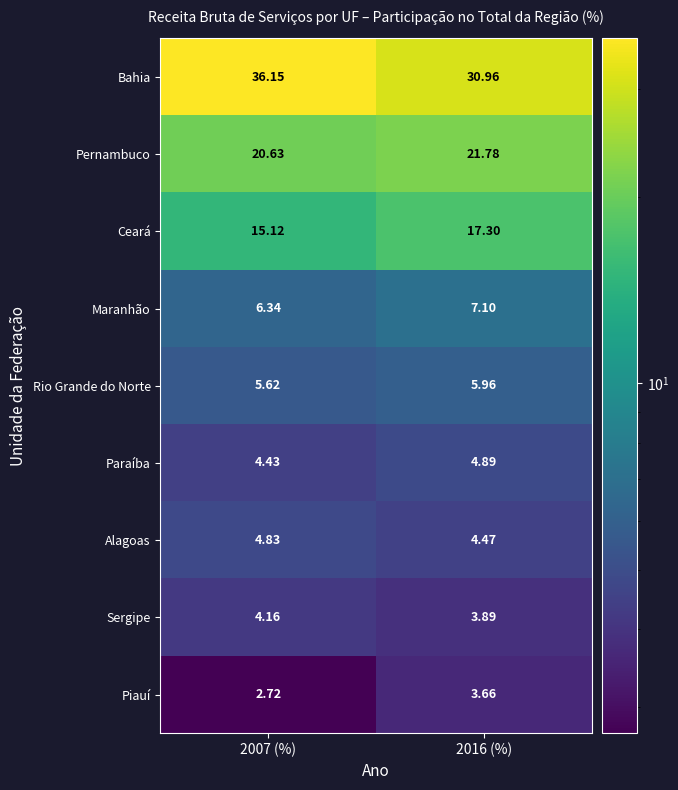

Which series has the largest range (max minus min)?

Bahia